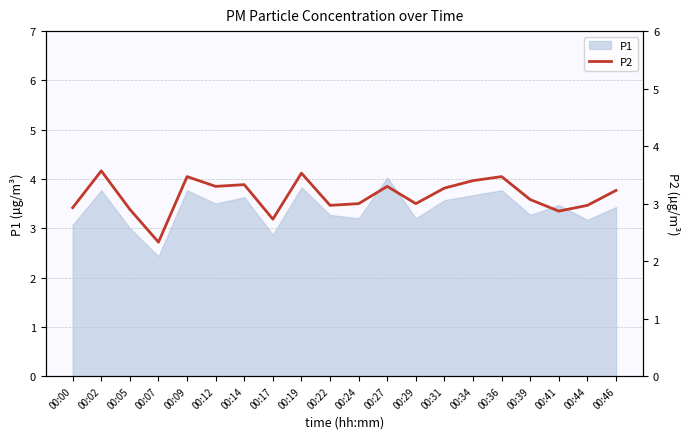

What is the difference between the second highest and minimum values?

1.2